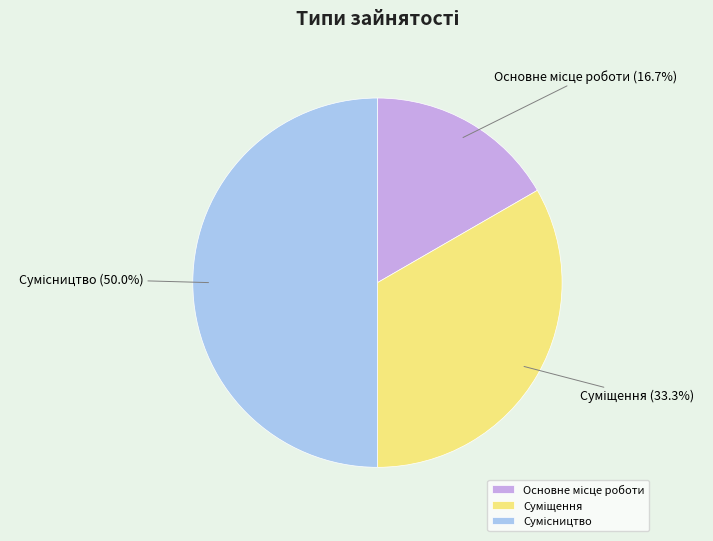

What is the ratio of the value at Суміщення to the value at Основне місце роботи?

2.0